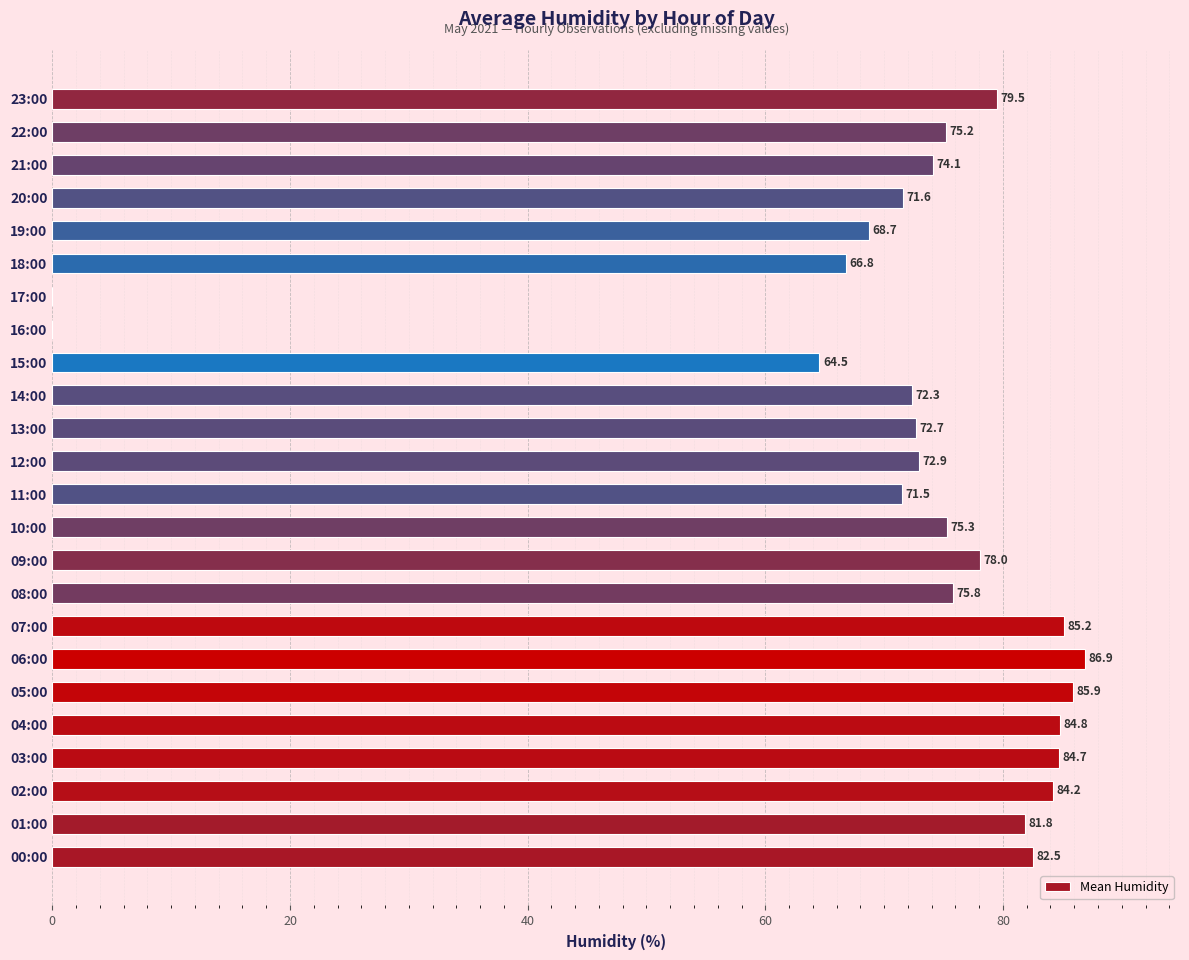

True or false: the data shows 53.6 at 06:00.

False